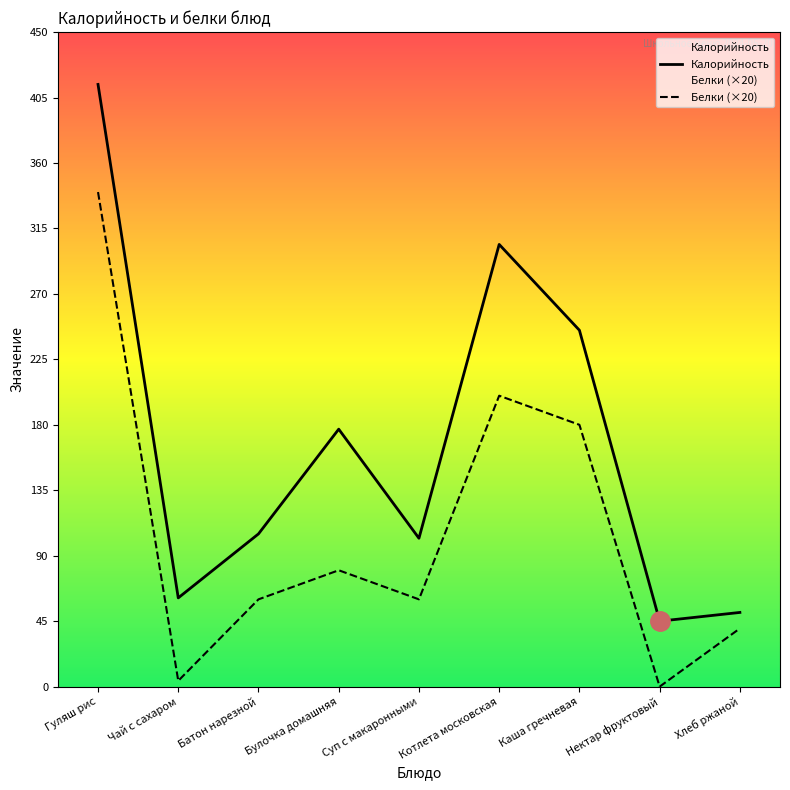

Is it true that Белки (×20) equals 21 at Батон нарезной?

False